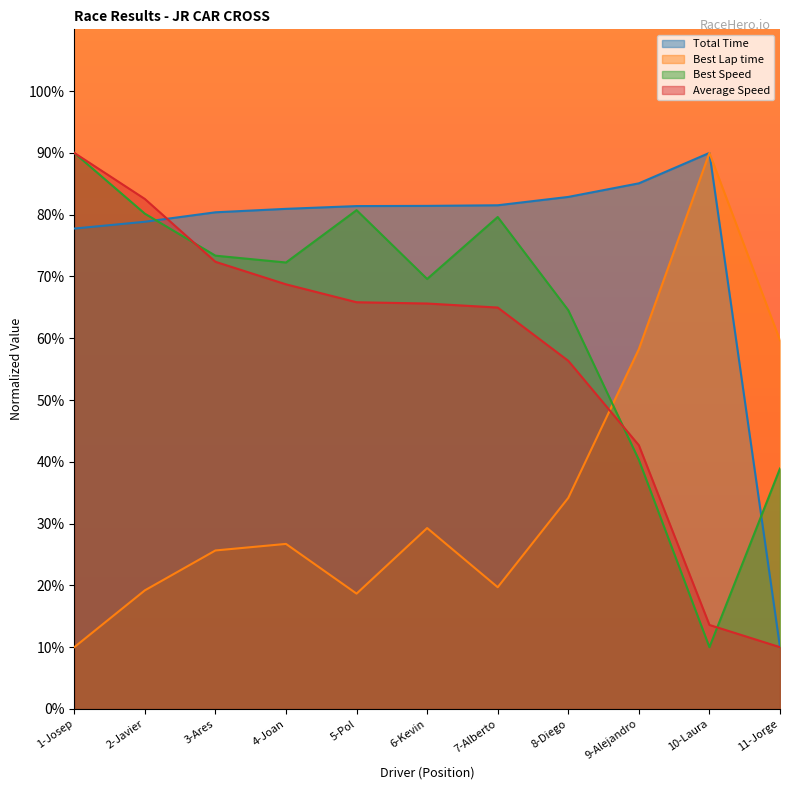

Reading left to right, transcribe all the data shown in this chart.

Total Time: 1-Josep=77.8	2-Javier=78.9	3-Ares=80.4	4-Joan=80.9	5-Pol=81.4	6-Kevin=81.4	7-Alberto=81.5	8-Diego=82.9	9-Alejandro=85.1	10-Laura=90.0	11-Jorge=10.0
Best Lap time: 1-Josep=10.0	2-Javier=19.2	3-Ares=25.7	4-Joan=26.7	5-Pol=18.7	6-Kevin=29.3	7-Alberto=19.7	8-Diego=34.2	9-Alejandro=58.2	10-Laura=90.0	11-Jorge=59.7
Best Speed: 1-Josep=90.0	2-Javier=80.2	3-Ares=73.4	4-Joan=72.3	5-Pol=80.7	6-Kevin=69.6	7-Alberto=79.6	8-Diego=64.5	9-Alejandro=40.3	10-Laura=10.0	11-Jorge=38.9
Average Speed: 1-Josep=90.0	2-Javier=82.5	3-Ares=72.4	4-Joan=68.7	5-Pol=65.8	6-Kevin=65.6	7-Alberto=65.0	8-Diego=56.3	9-Alejandro=42.7	10-Laura=13.6	11-Jorge=10.0